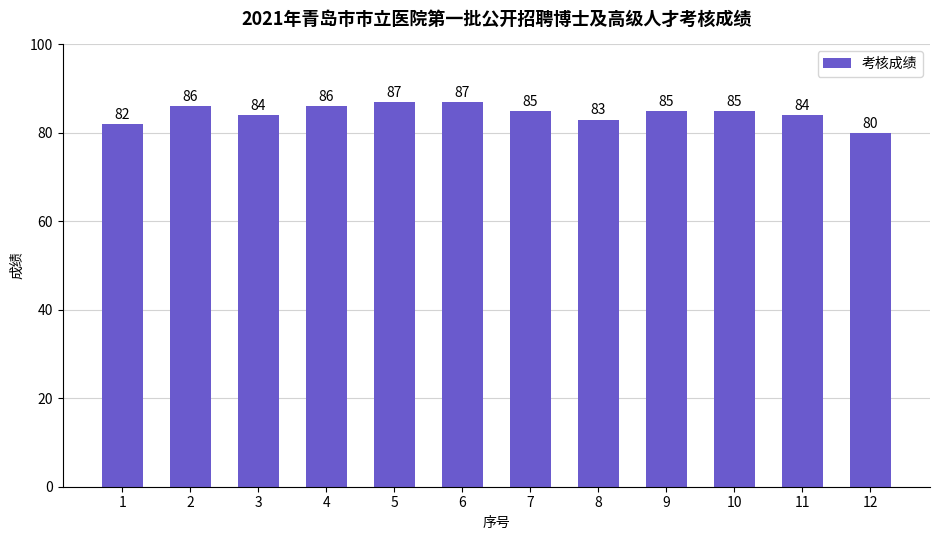

What is the value of the 10th bar from the left?

85